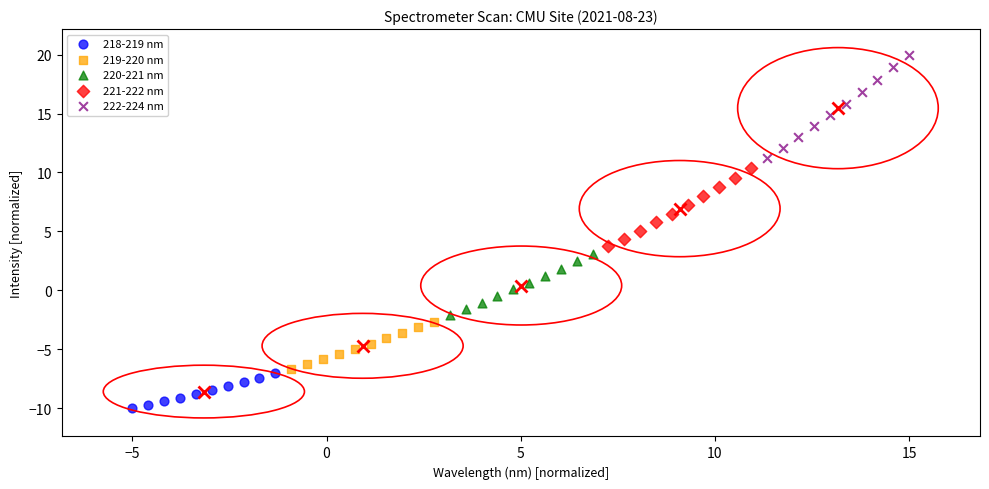

Which series reaches the maximum Y coordinate?

222-224 nm